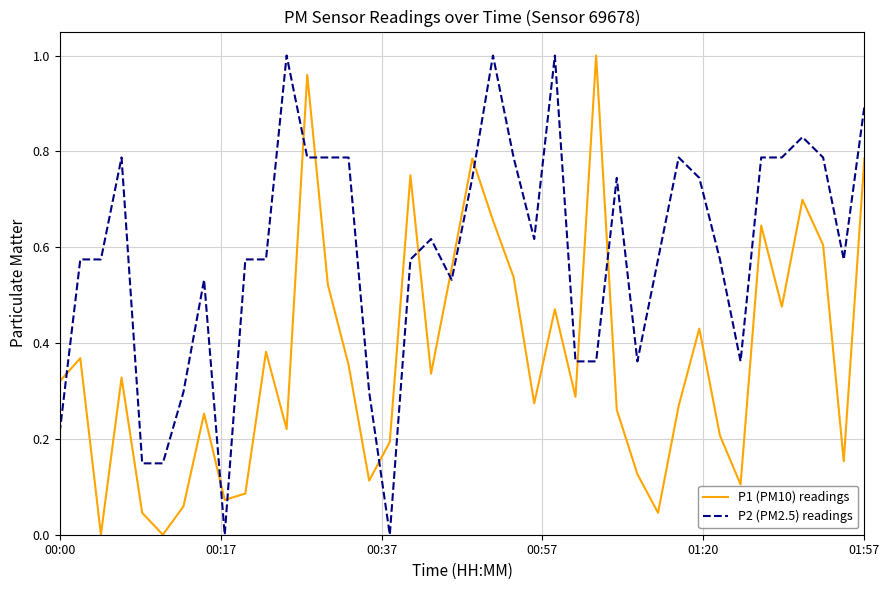

Which series ends up on top after the final intersection of P2 (PM2.5) readings and P1 (PM10) readings?

P2 (PM2.5) readings